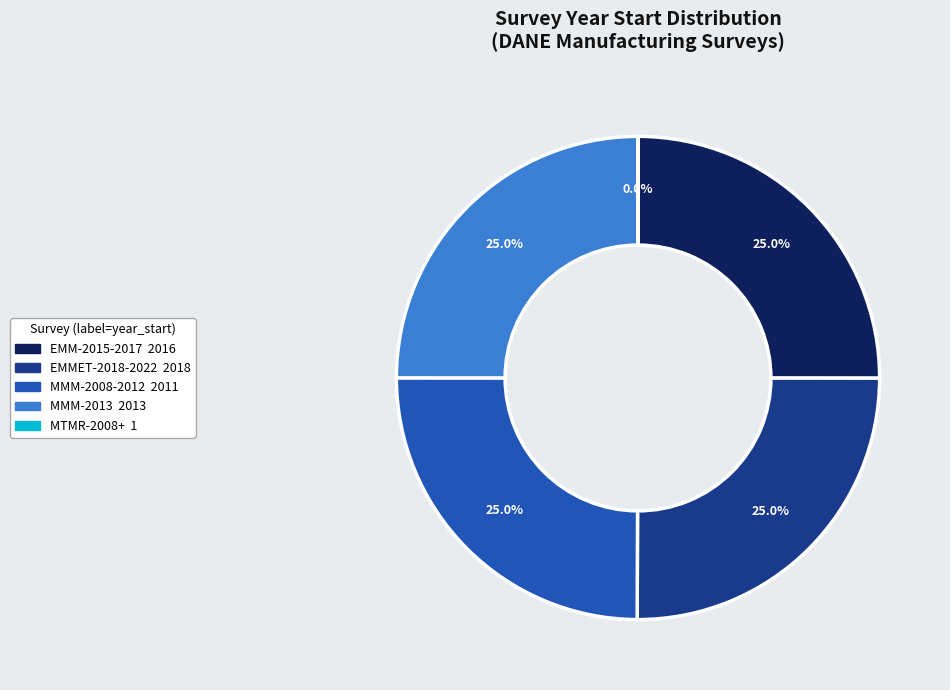

True or false: MMM-2013 accounts for 35% of the total.

False